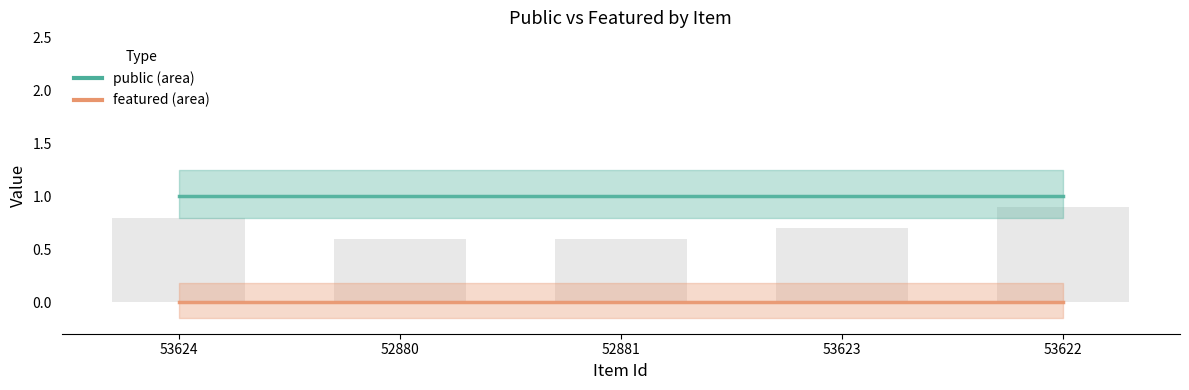

Rank the series at 53624 from highest to lowest value.

public, bar_counts, featured